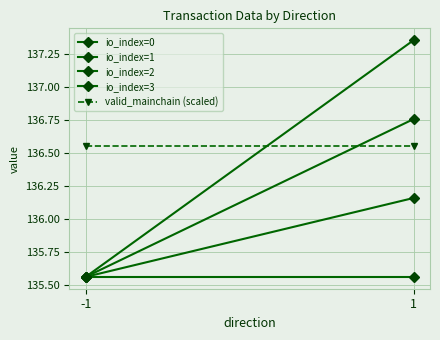

Reading right to left, transcribe all the data shown in this chart.

io_index=0: 135.6	135.6
io_index=1: 136.2	135.6
io_index=2: 136.8	135.6
io_index=3: 137.4	135.6
valid_mainchain (scaled): 136.6	136.6